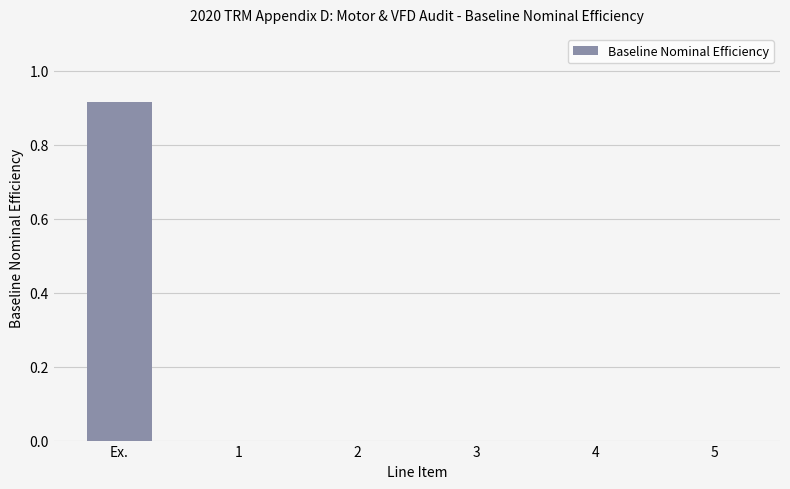

True or false: the data shows -0.6 at 3.

False